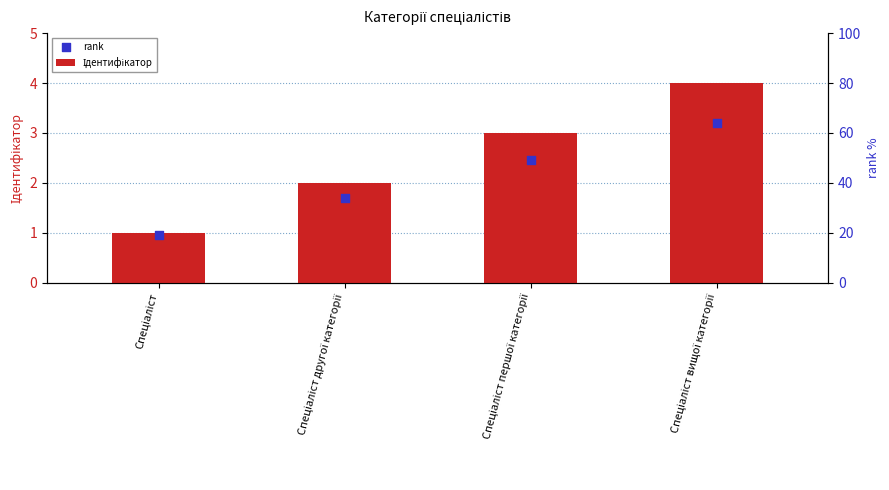

Which series contains the lowest Y value?

rank